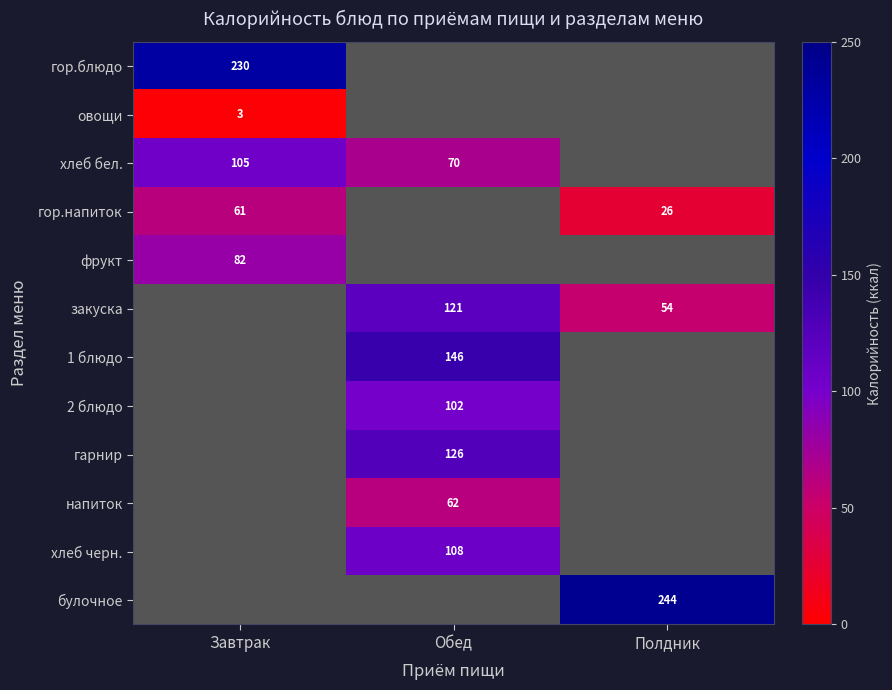

Is the value of фрукт at Завтрак greater than the value of гор.напиток at Полдник?

Yes